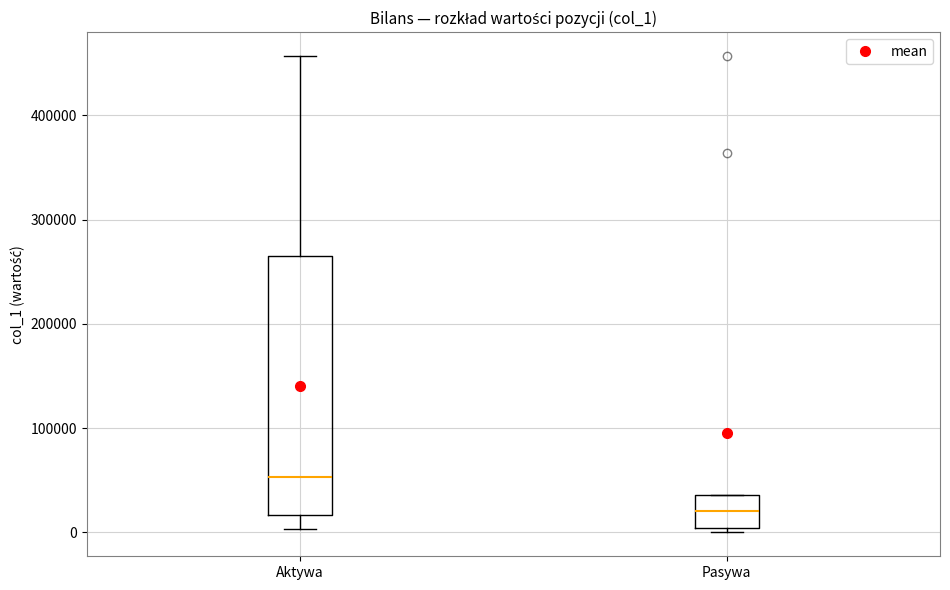

Reading left to right, read every box against the y-axis: the position of its median line, the range the box covers, and the ends of its whiskers. The values are not printed on the chart, so give them approximately, as read against the axis.

Aktywa: median 50000, box 20000 to 260000, whiskers 0 to 460000
Pasywa: median 20000, box 0 to 40000, whiskers 0 (just below the box's lower edge) to 40000